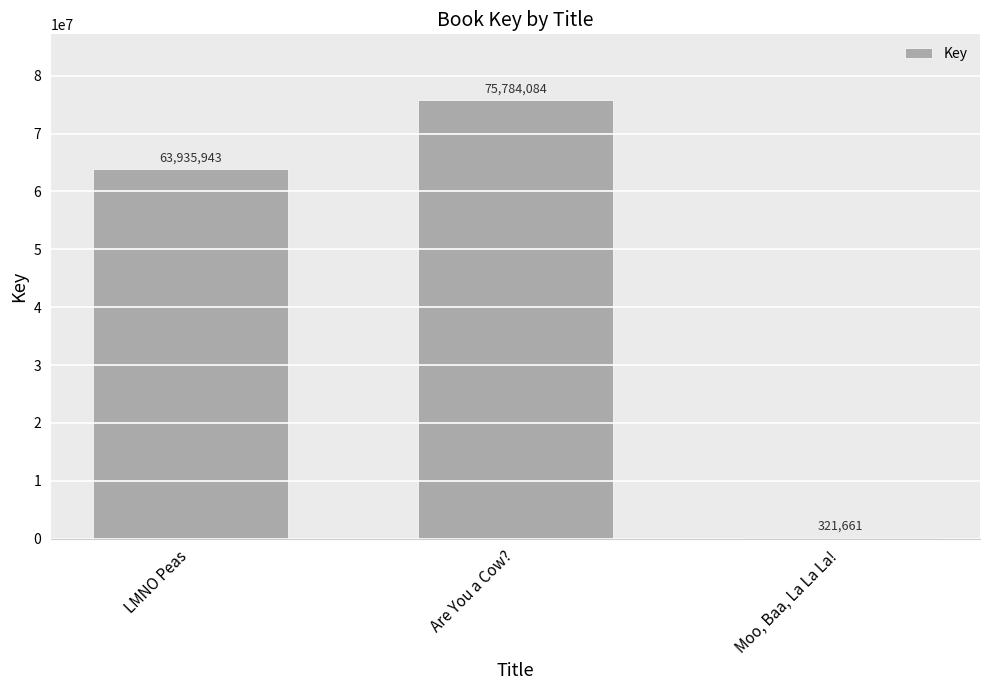

What is the maximum value shown in the chart?

75784084